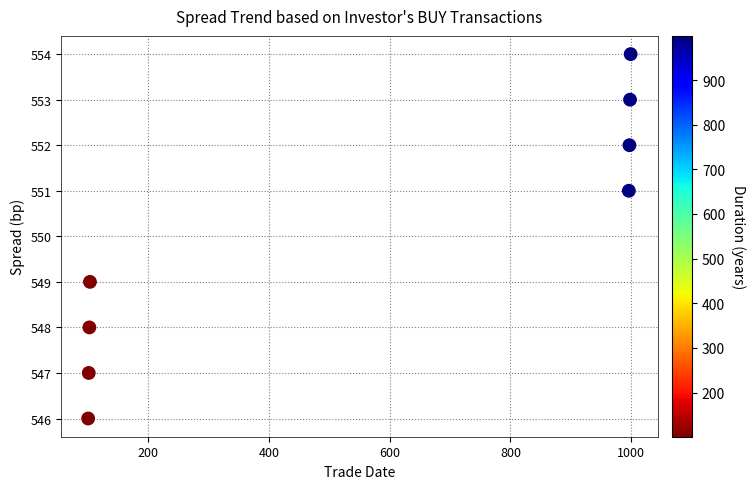

What is the average Y value?

550